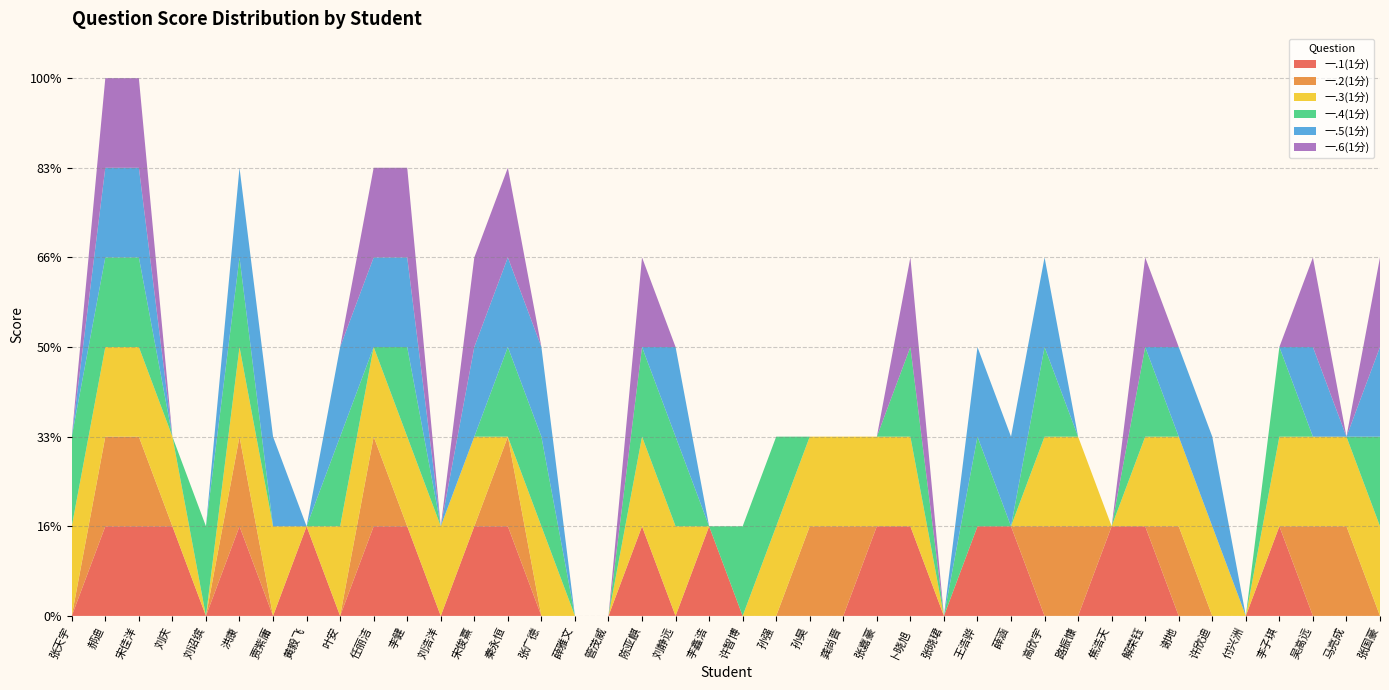

Reading right to left, transcribe all the data shown in this chart.

一.1(1分): 0	0	0	1	0	0	0	1	1	0	0	1	1	0	1	1	0	0	0	0	1	0	1	0	0	0	1	1	0	1	1	0	1	0	1	0	1	1	1	0
一.2(1分): 0	1	1	0	0	0	1	0	0	1	1	0	0	0	0	0	1	1	0	0	0	0	0	0	0	0	1	0	0	0	1	0	0	0	1	0	0	1	1	0
一.3(1分): 1	1	1	1	0	1	1	1	0	1	1	0	0	0	1	1	1	1	1	0	0	1	1	0	0	1	0	1	1	1	1	1	0	1	1	0	1	1	1	1
一.4(1分): 1	0	0	1	0	0	0	1	0	0	1	0	1	0	1	0	0	0	1	1	0	1	1	0	0	1	1	0	0	1	0	1	0	0	1	1	0	1	1	1
一.5(1分): 1	0	1	0	0	1	1	0	0	0	1	1	1	0	0	0	0	0	0	0	0	1	0	0	0	1	1	1	0	1	1	1	0	1	1	0	0	1	1	0
一.6(1分): 1	0	1	0	0	0	0	1	0	0	0	0	0	0	1	0	0	0	0	0	0	0	1	0	0	0	1	1	0	1	1	0	0	0	0	0	0	1	1	0